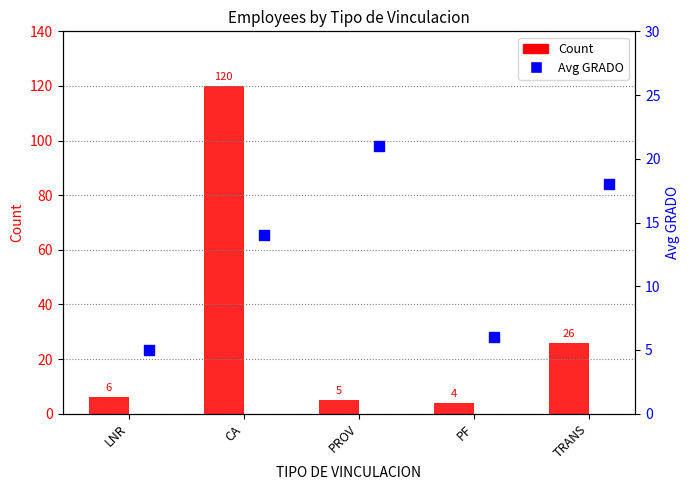

What is the total value across all series at LNR?

11